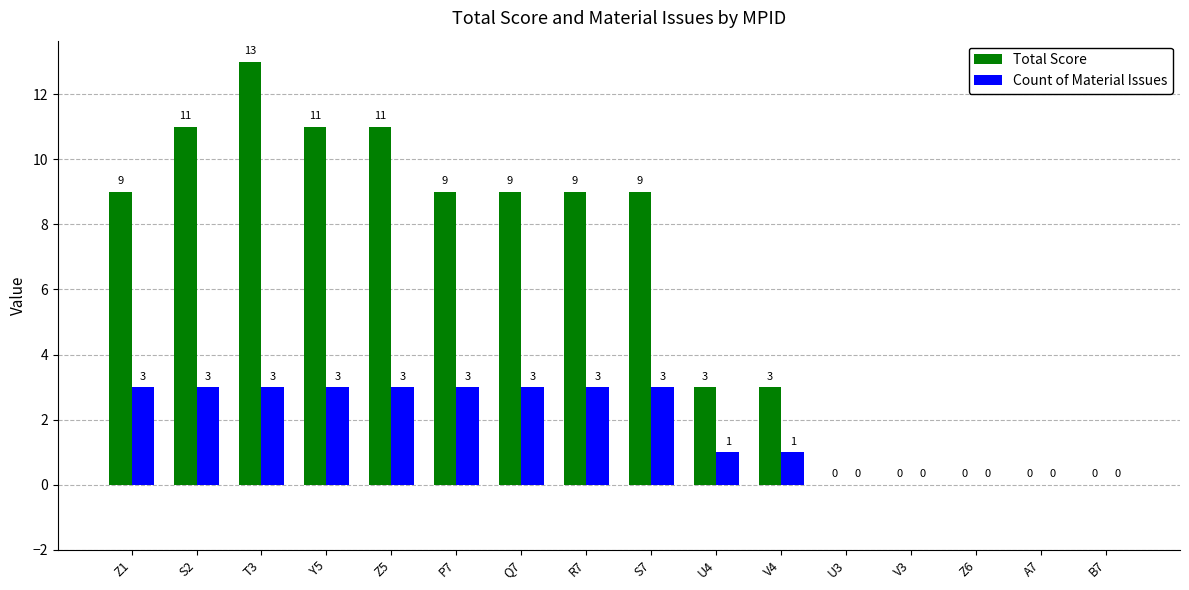

How many Total Score values are between 0 and 11?

15